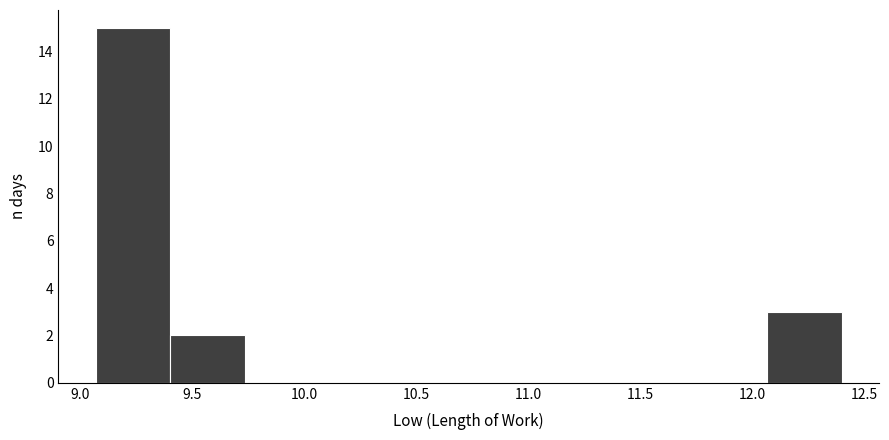

Over which range of the x-axis is the bar tallest?

9.05 to 9.40